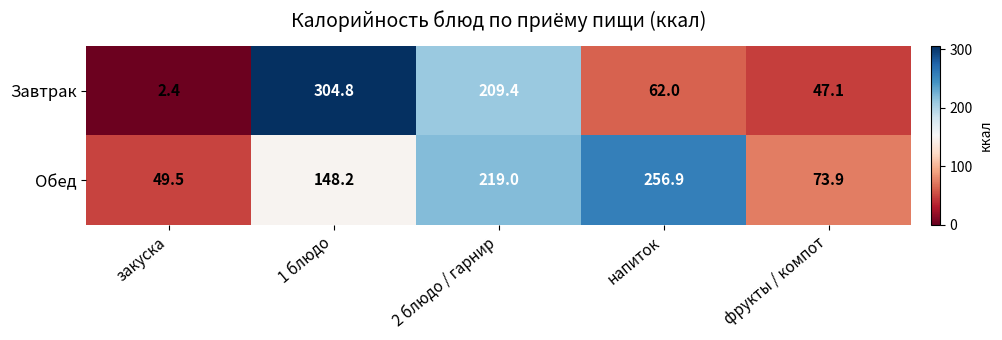

What is the difference between the maximum and minimum values in the Завтрак series?

302.4